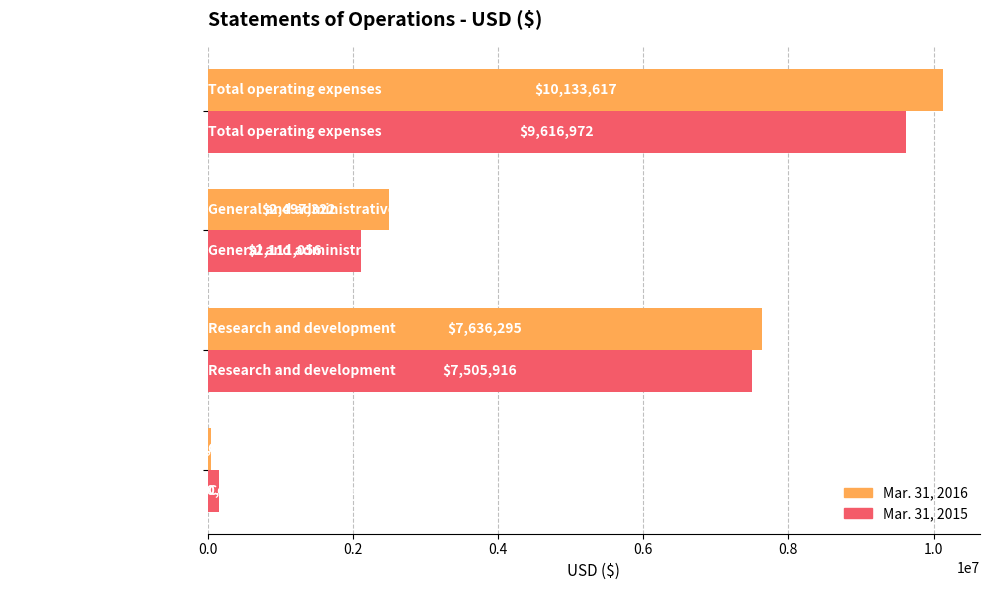

Which series has the largest range (max minus min)?

Mar. 31, 2016